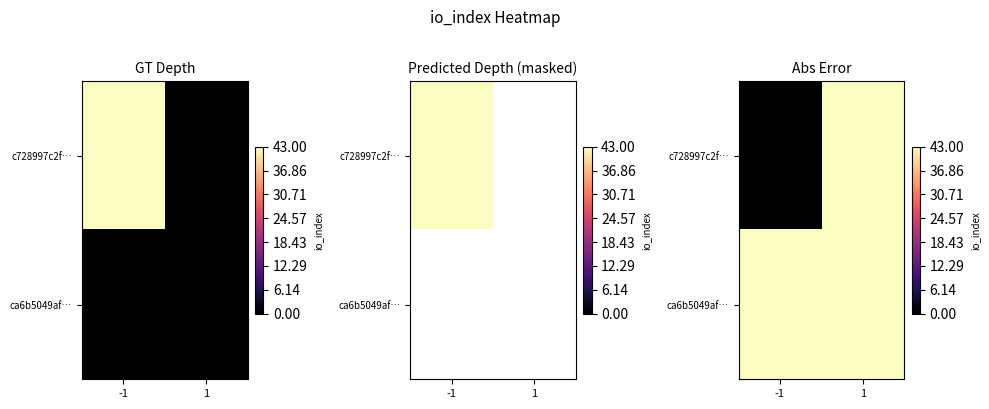

Which series has the largest range (max minus min)?

c728997c2f…